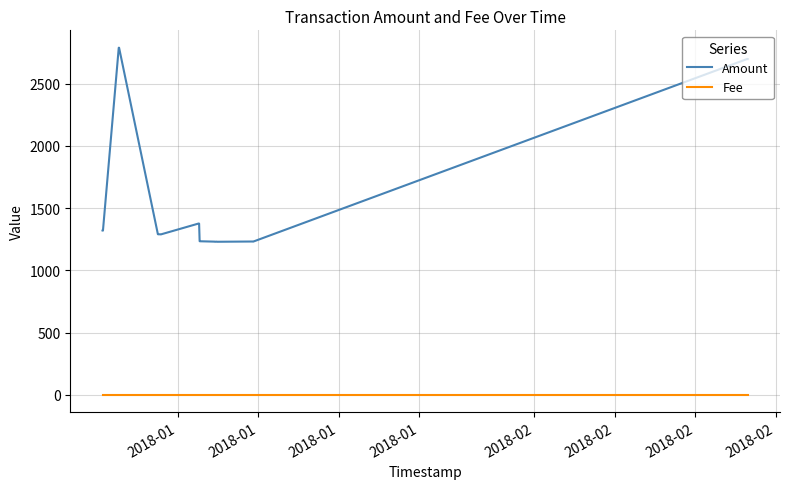

At which label does Amount first exceed 1290?

2018-01